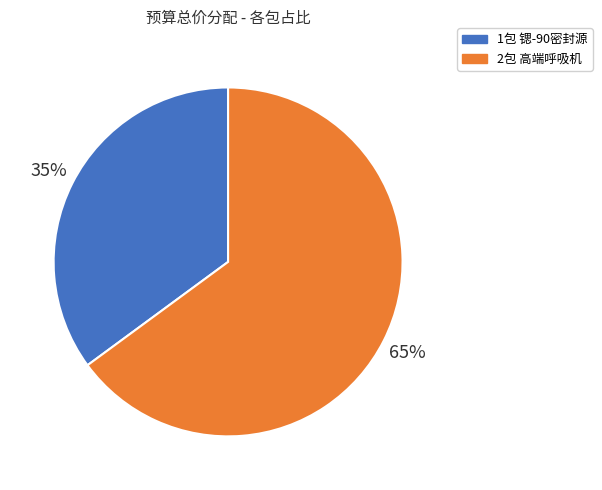

Combined, do 1包 and 2包 account for over 50%?

Yes